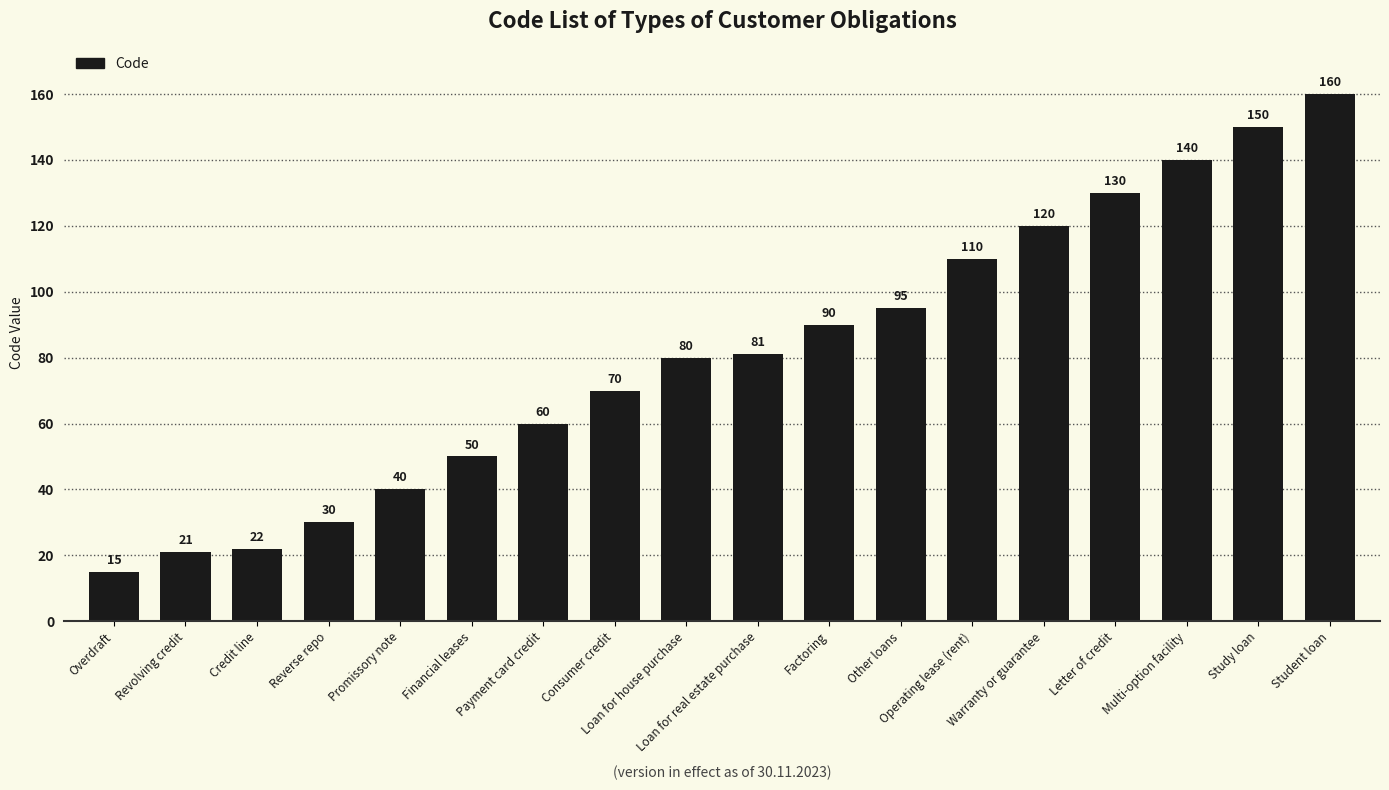

What is the maximum value shown in the chart?

160